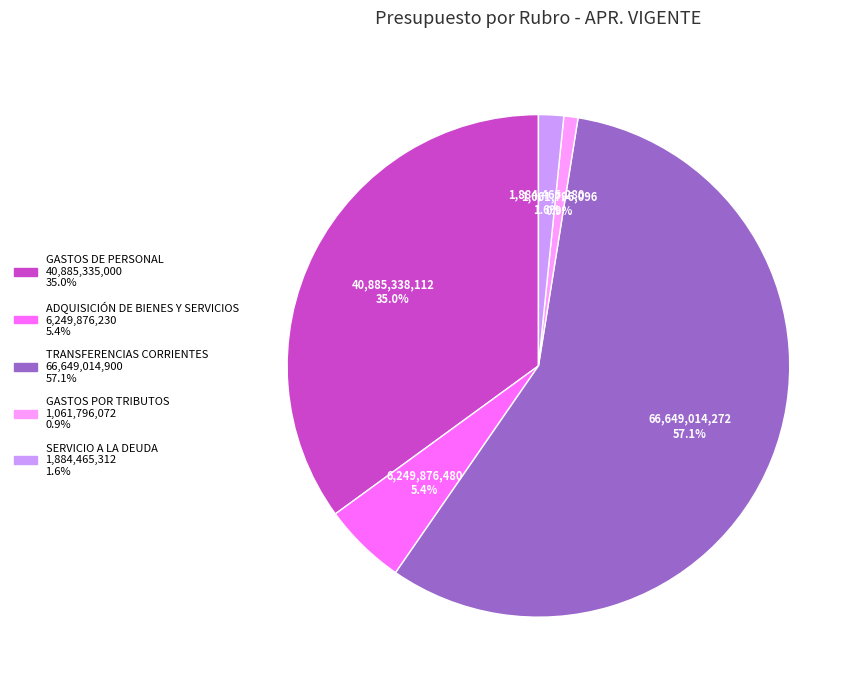

Which category has the smallest portion of the pie?

GASTOS POR TRIBUTOS